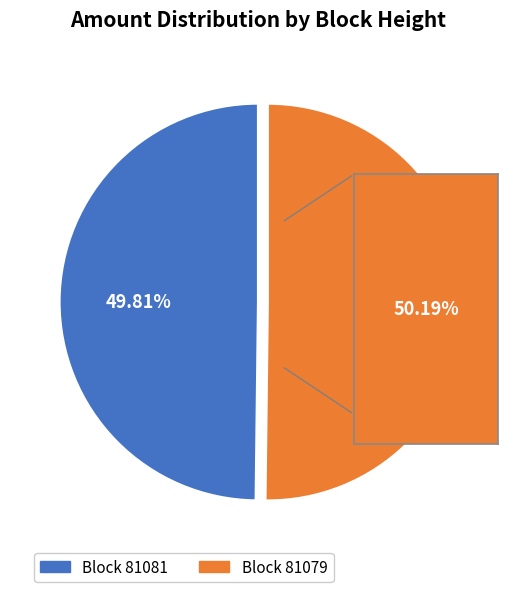

Does any single category account for the majority?

Yes